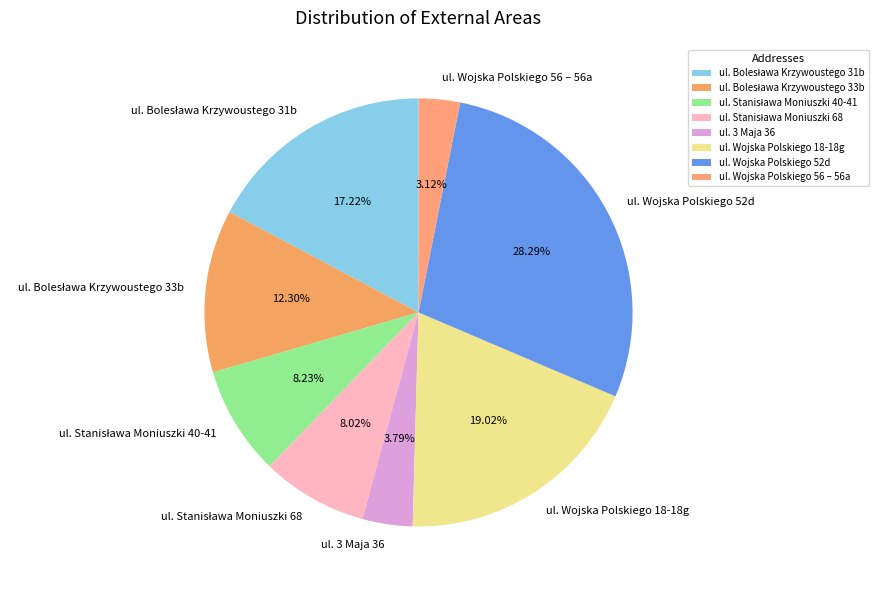

Is the sum of ul. Wojska Polskiego 56 – 56a and ul. 3 Maja 36 greater than half?

No